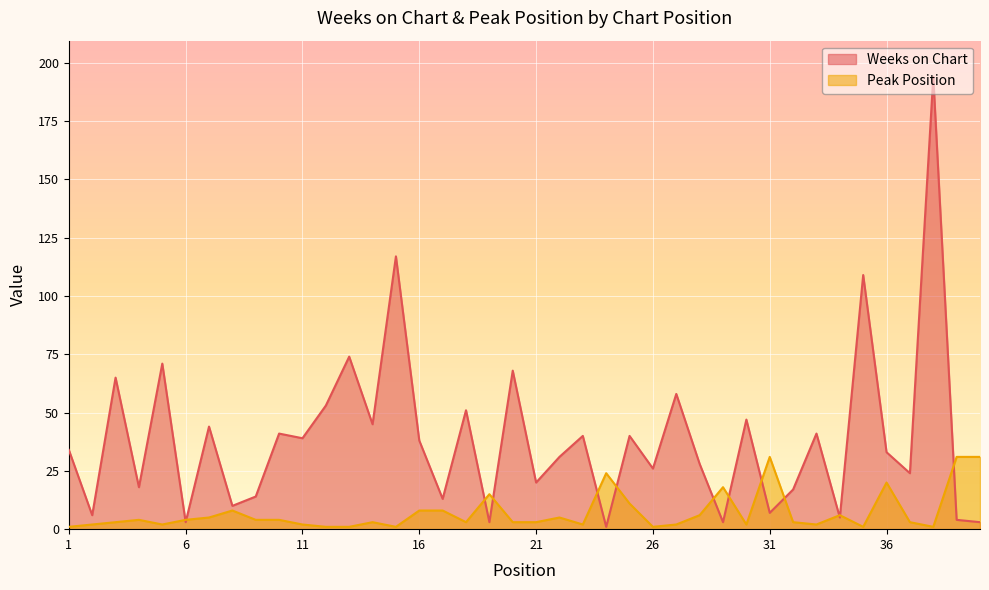

Rank the series by their maximum value, from lowest to highest.

Peak Position, Weeks on Chart